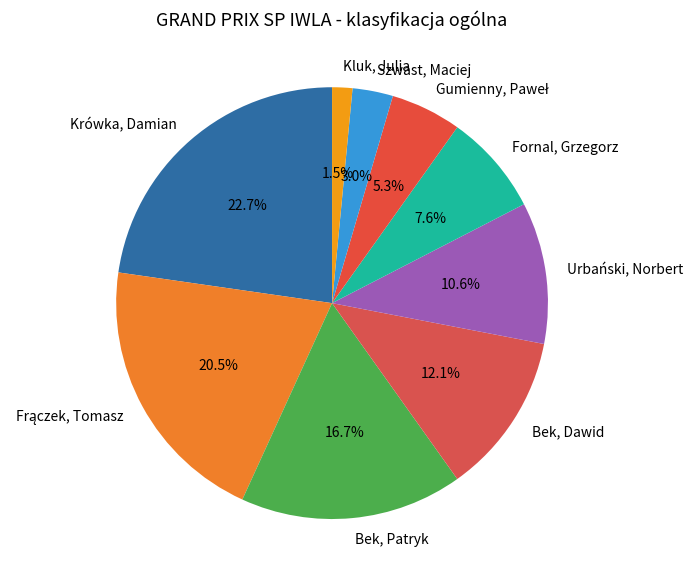

How many segments does this pie chart have?

9